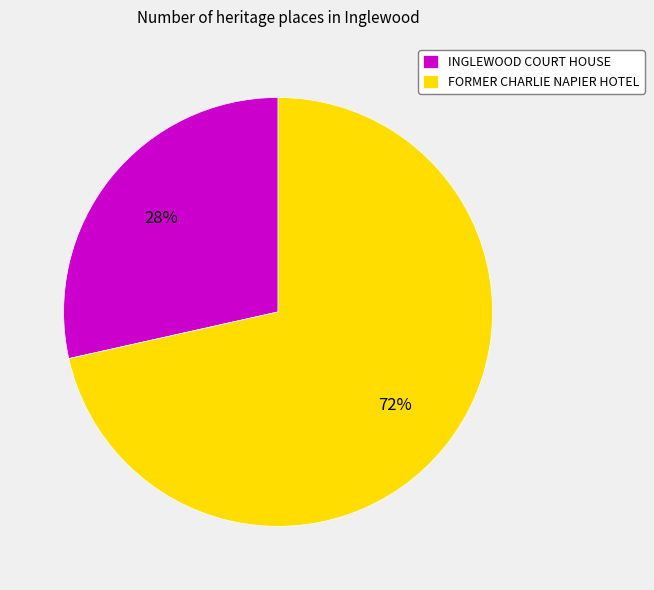

Between INGLEWOOD COURT HOUSE and FORMER CHARLIE NAPIER HOTEL, which is larger?

FORMER CHARLIE NAPIER HOTEL